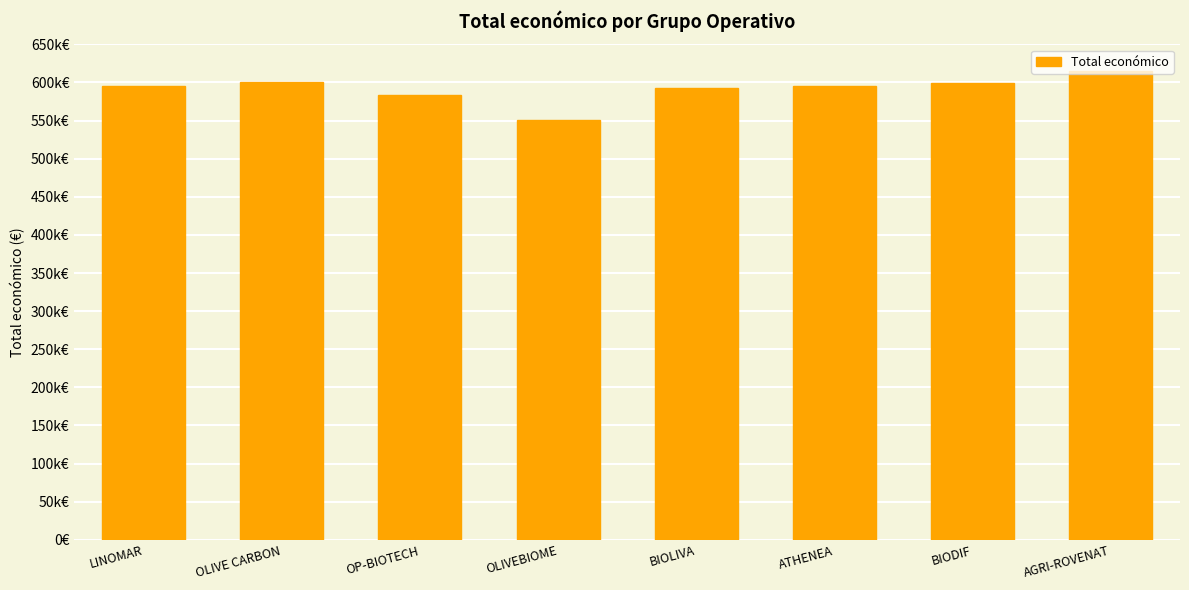

What is the maximum value shown in the chart?

615375